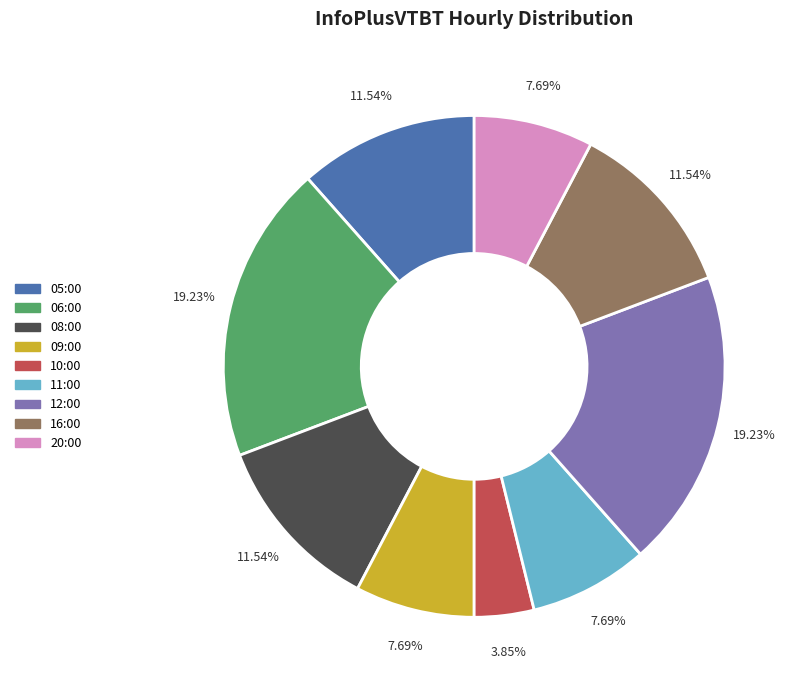

True or false: 06:00 accounts for 27% of the total.

False